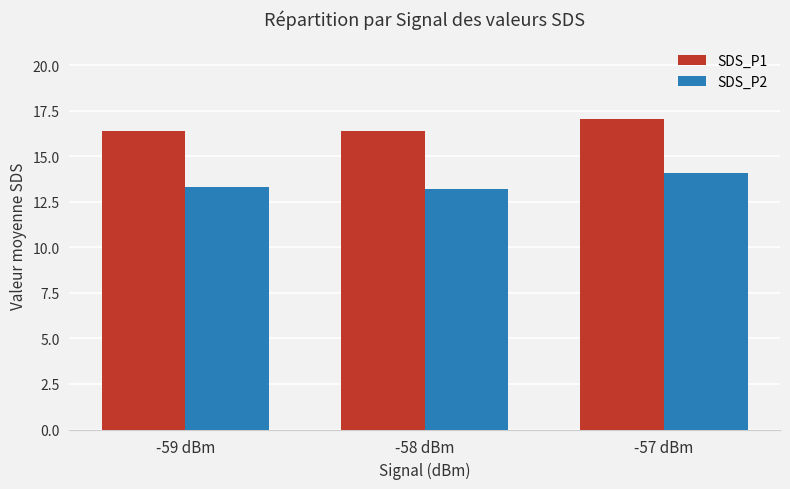

Rank the series by their maximum value, from highest to lowest.

SDS_P1, SDS_P2